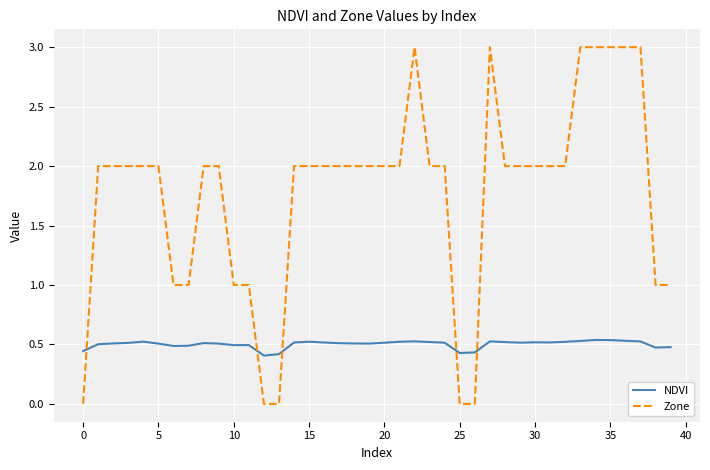

What are all the series names shown in the legend?

NDVI, Zone